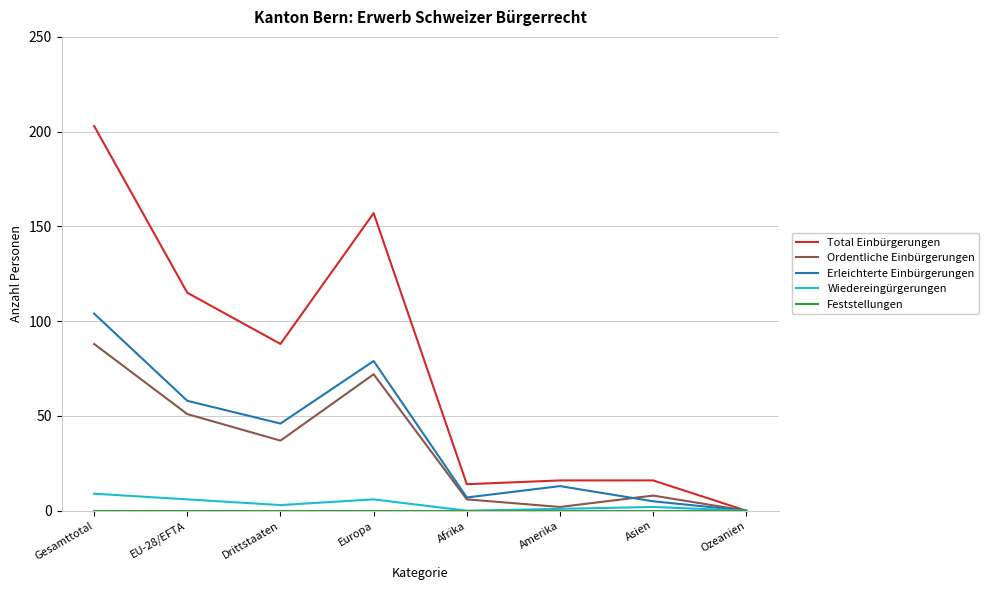

The Total Einbürgerungen series shows 16 at Amerika. True or false?

True